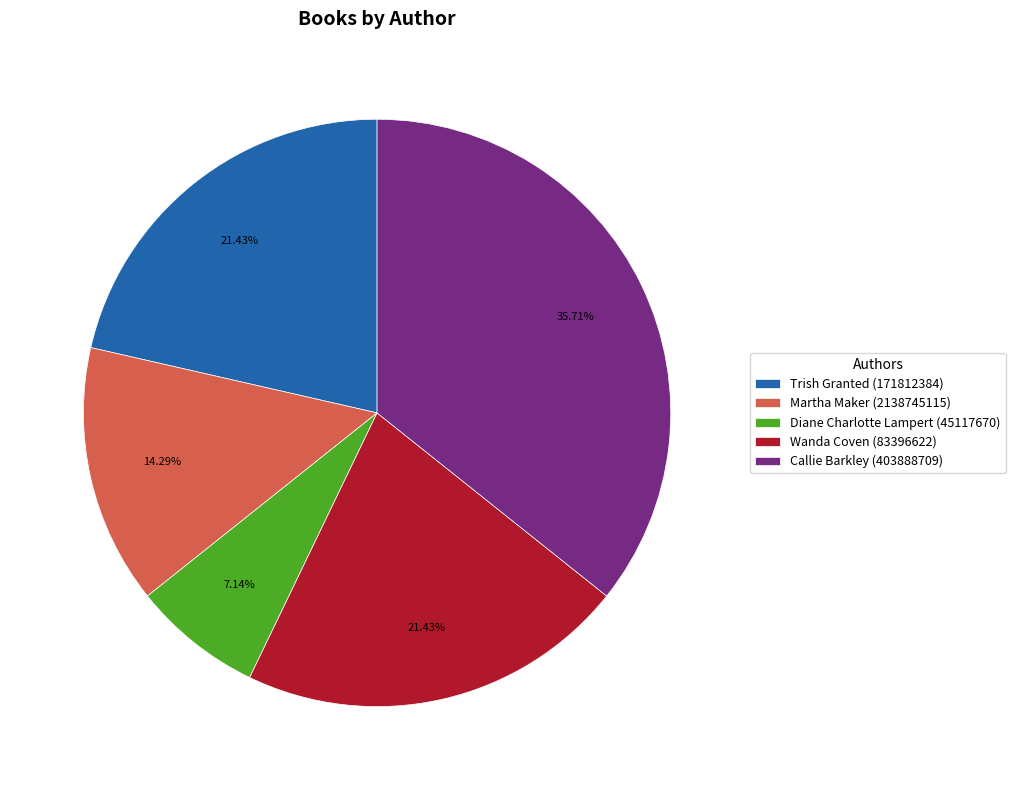

What is the ratio of the value at Wanda Coven (83396622) to the value at Diane Charlotte Lampert (45117670)?

3.0